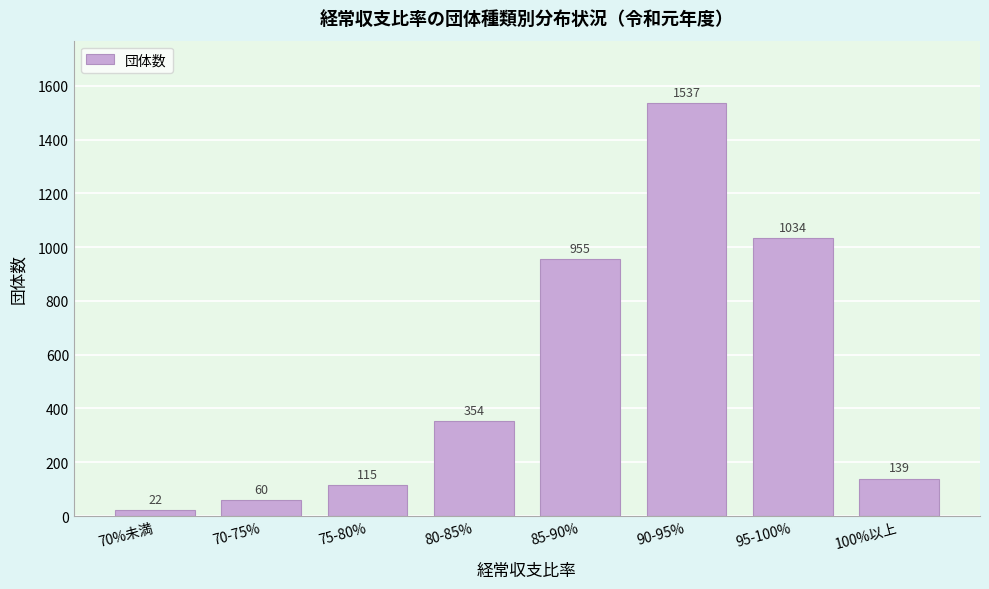

Reading left to right, extract all data points from this chart.

70%未満=22	70-75%=60	75-80%=115	80-85%=354	85-90%=955	90-95%=1537	95-100%=1034	100%以上=139